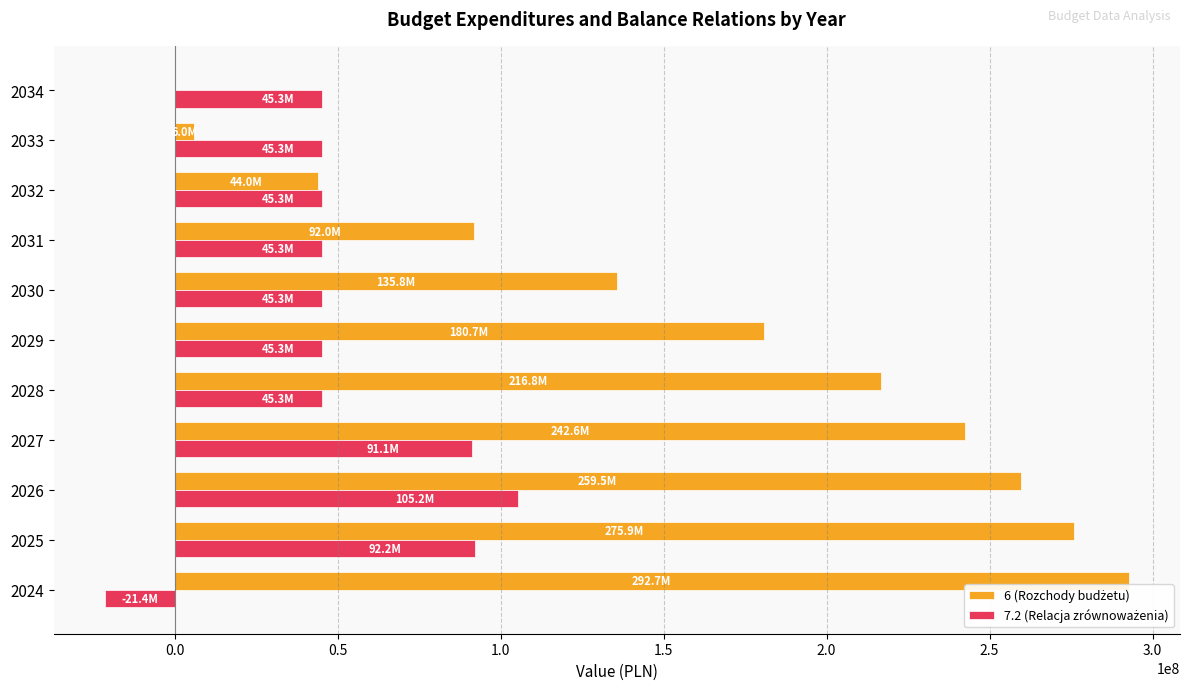

How many data points does each series have?

11